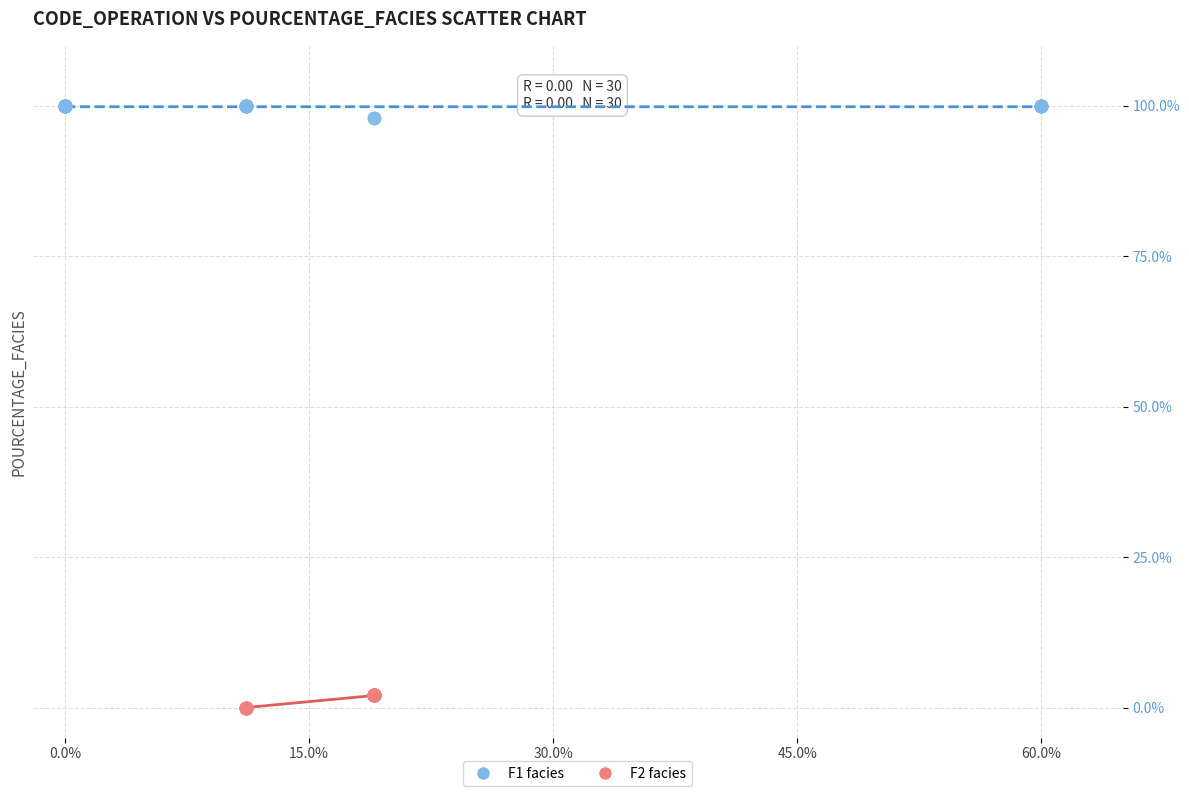

Which series contains the highest Y value?

F1 facies